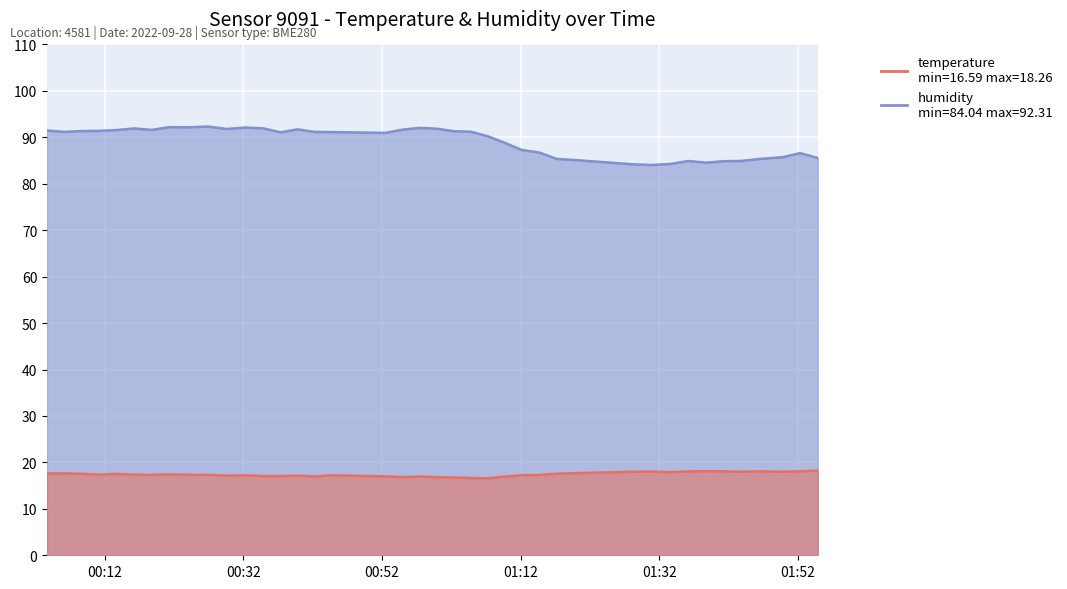

Reading left to right, list all the values displayed in this chart.

temperature: 2022-09-28T00:03:41=17.6	2022-09-28T00:06:11=17.6	2022-09-28T00:08:39=17.5	2022-09-28T00:11:07=17.4	2022-09-28T00:13:37=17.5	2022-09-28T00:16:16=17.4	2022-09-28T00:18:48=17.3	2022-09-28T00:21:23=17.4	2022-09-28T00:23:51=17.3	2022-09-28T00:26:57=17.3	2022-09-28T00:29:34=17.1	2022-09-28T00:32:22=17.2	2022-09-28T00:34:55=17.1	2022-09-28T00:37:23=17.1	2022-09-28T00:39:49=17.2	2022-09-28T00:42:19=17.0	2022-09-28T00:44:49=17.2	2022-09-28T00:52:28=17.0	2022-09-28T00:54:59=16.8	2022-09-28T00:57:27=17.0	2022-09-28T00:59:55=16.8	2022-09-28T01:02:23=16.8	2022-09-28T01:04:50=16.6	2022-09-28T01:07:18=16.6	2022-09-28T01:09:45=16.9	2022-09-28T01:12:12=17.2	2022-09-28T01:14:39=17.3	2022-09-28T01:17:12=17.6	2022-09-28T01:20:01=17.7	2022-09-28T01:28:12=18.0	2022-09-28T01:30:52=18.1	2022-09-28T01:33:36=17.9	2022-09-28T01:36:10=18.1	2022-09-28T01:38:48=18.1	2022-09-28T01:41:16=18.1	2022-09-28T01:43:50=18.0	2022-09-28T01:46:35=18.1	2022-09-28T01:49:49=18.0	2022-09-28T01:52:19=18.1	2022-09-28T01:54:52=18.3
humidity: 2022-09-28T00:03:41=91.5	2022-09-28T00:06:11=91.2	2022-09-28T00:08:39=91.3	2022-09-28T00:11:07=91.4	2022-09-28T00:13:37=91.5	2022-09-28T00:16:16=91.9	2022-09-28T00:18:48=91.6	2022-09-28T00:21:23=92.2	2022-09-28T00:23:51=92.2	2022-09-28T00:26:57=92.3	2022-09-28T00:29:34=91.8	2022-09-28T00:32:22=92.1	2022-09-28T00:34:55=91.9	2022-09-28T00:37:23=91.1	2022-09-28T00:39:49=91.7	2022-09-28T00:42:19=91.2	2022-09-28T00:44:49=91.1	2022-09-28T00:52:28=91.0	2022-09-28T00:54:59=91.7	2022-09-28T00:57:27=92.0	2022-09-28T00:59:55=91.9	2022-09-28T01:02:23=91.3	2022-09-28T01:04:50=91.2	2022-09-28T01:07:18=90.2	2022-09-28T01:09:45=88.8	2022-09-28T01:12:12=87.3	2022-09-28T01:14:39=86.7	2022-09-28T01:17:12=85.3	2022-09-28T01:20:01=85.1	2022-09-28T01:28:12=84.2	2022-09-28T01:30:52=84.0	2022-09-28T01:33:36=84.3	2022-09-28T01:36:10=84.9	2022-09-28T01:38:48=84.5	2022-09-28T01:41:16=84.9	2022-09-28T01:43:50=84.9	2022-09-28T01:46:35=85.4	2022-09-28T01:49:49=85.7	2022-09-28T01:52:19=86.6	2022-09-28T01:54:52=85.5